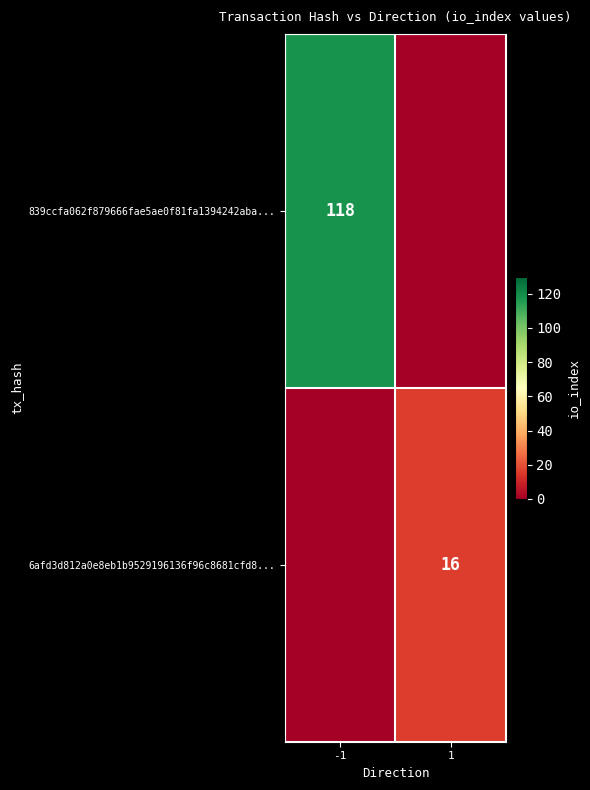

Is it true that 839ccfa062f879666fae5ae0f81fa1394242aba... equals 81 at -1?

False